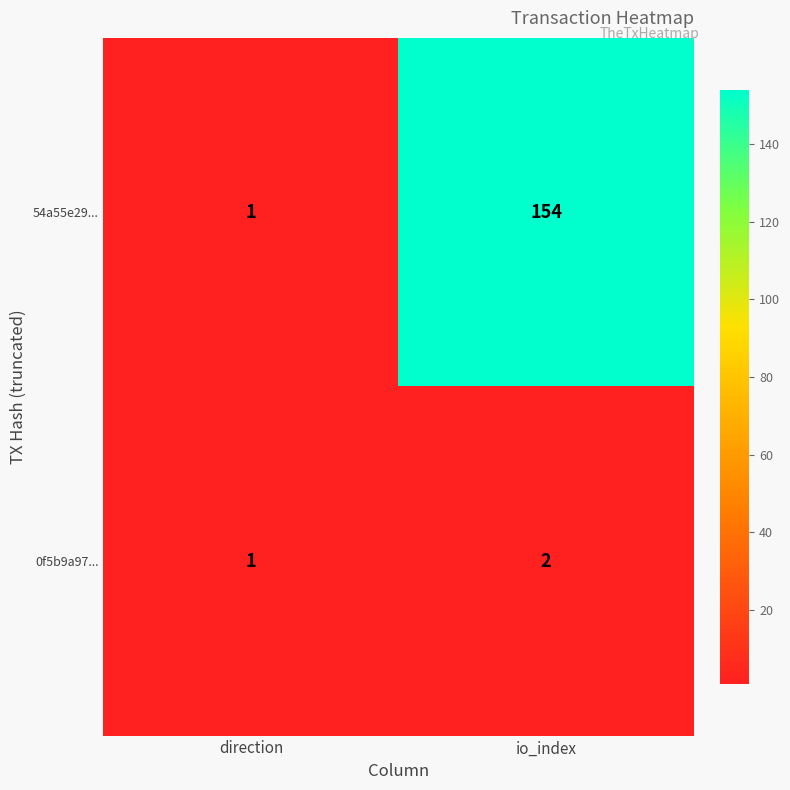

The value of 0f5b9a97... at direction is 1. True or false?

True